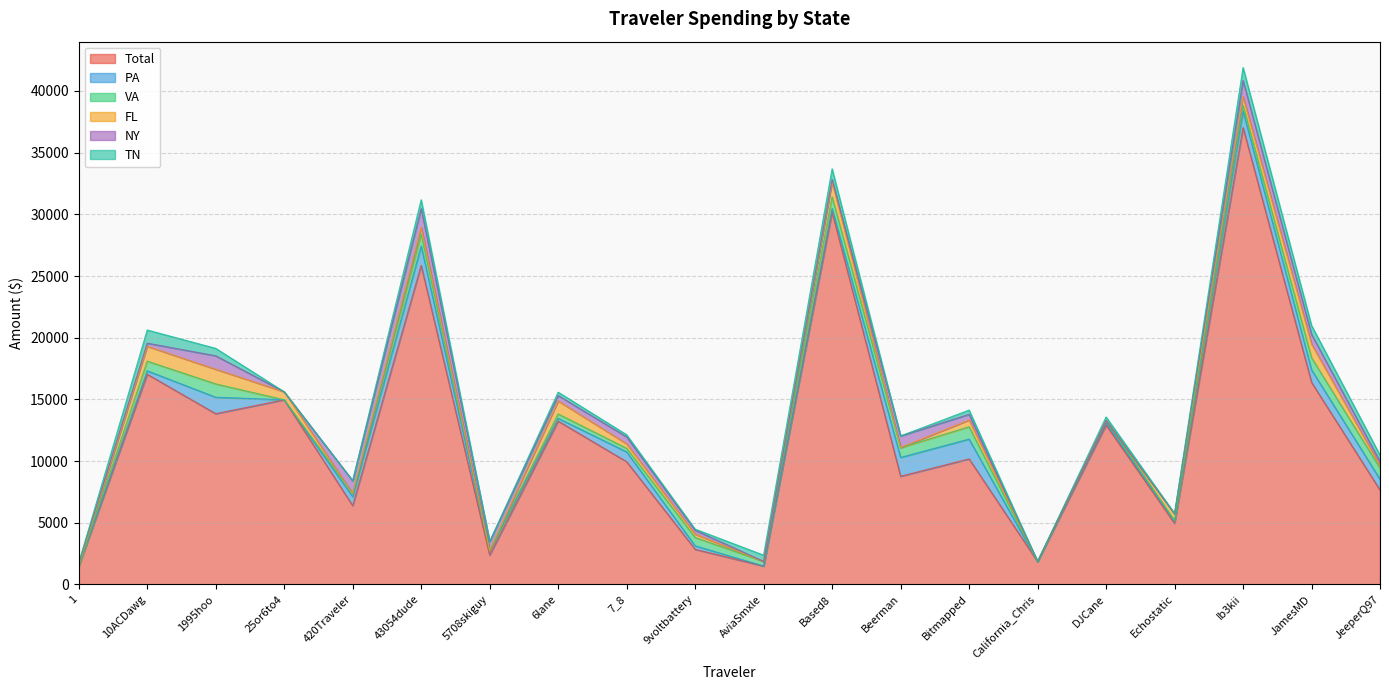

At which label does TN first exceed 284?

10ACDawg